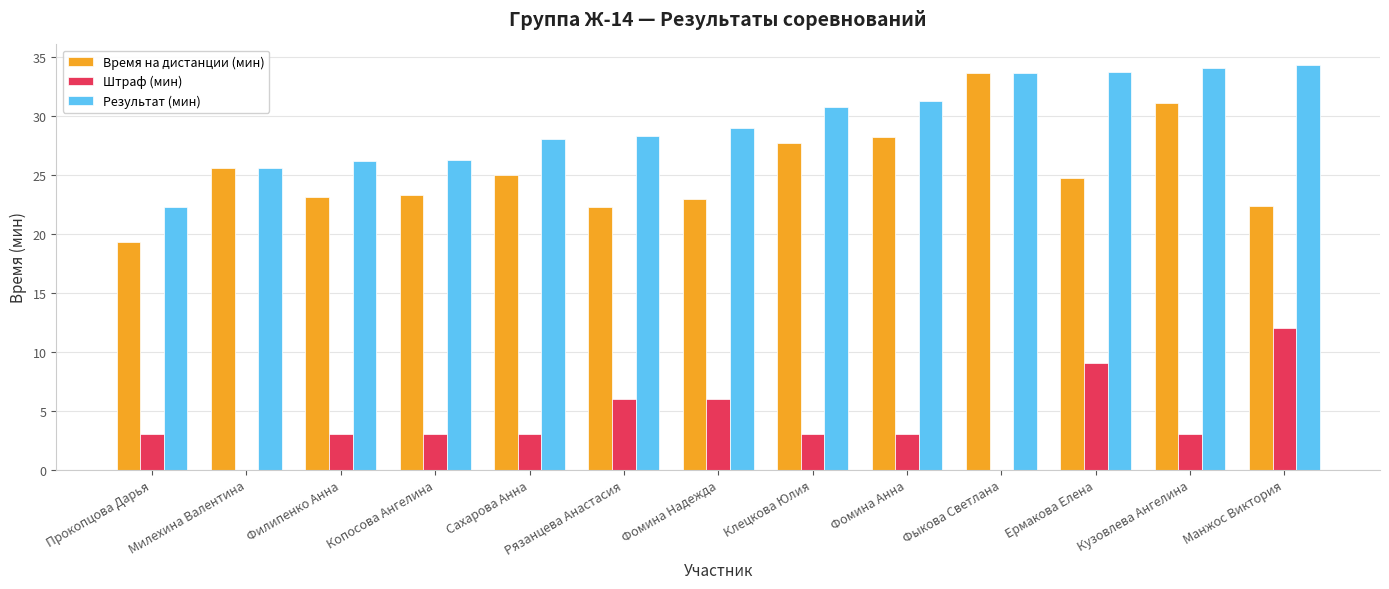

What is the spread (max minus min) of values at Клецкова Юлия?

27.7